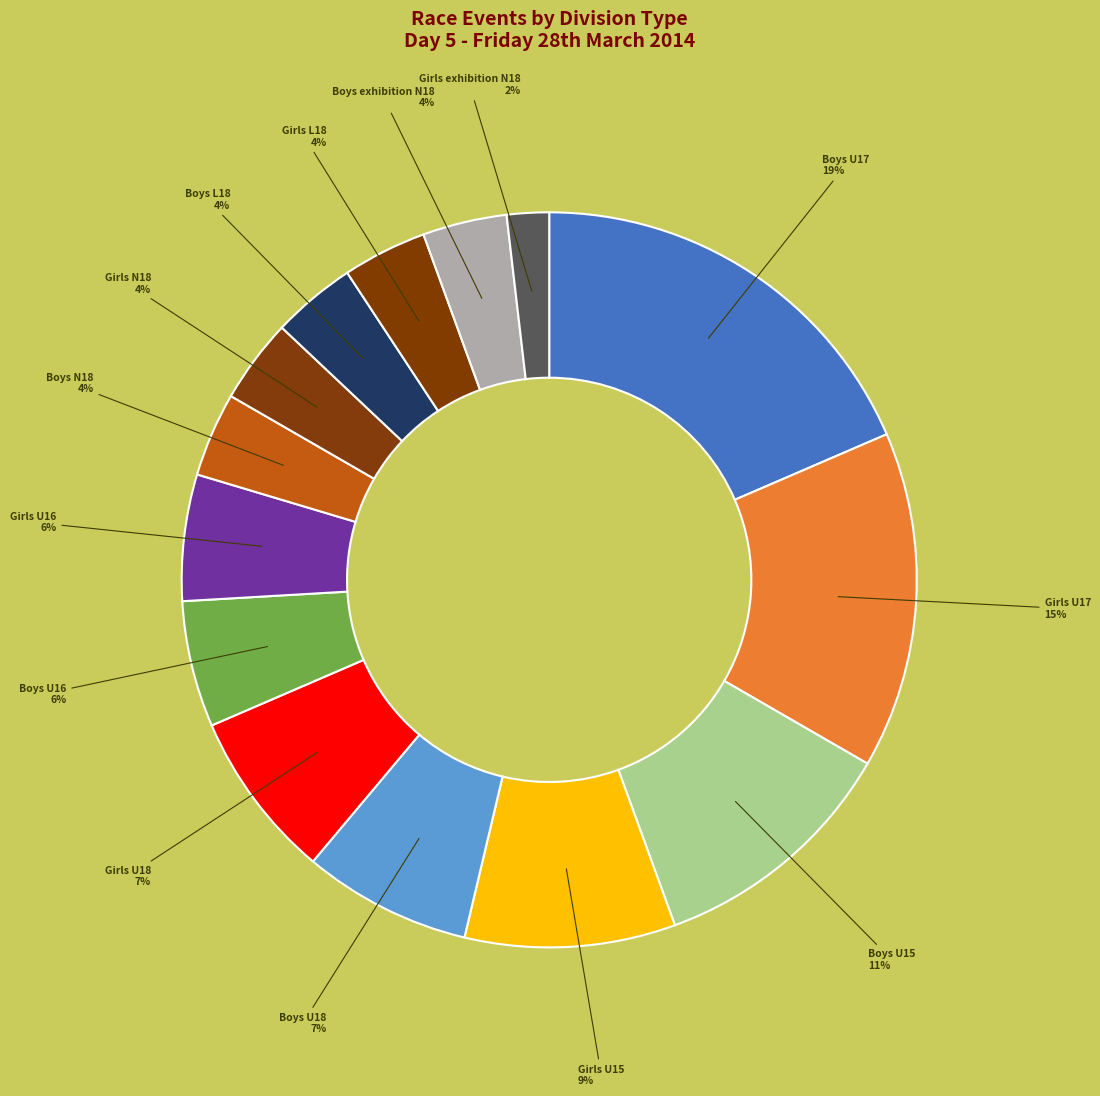

How many segments does this pie chart have?

14